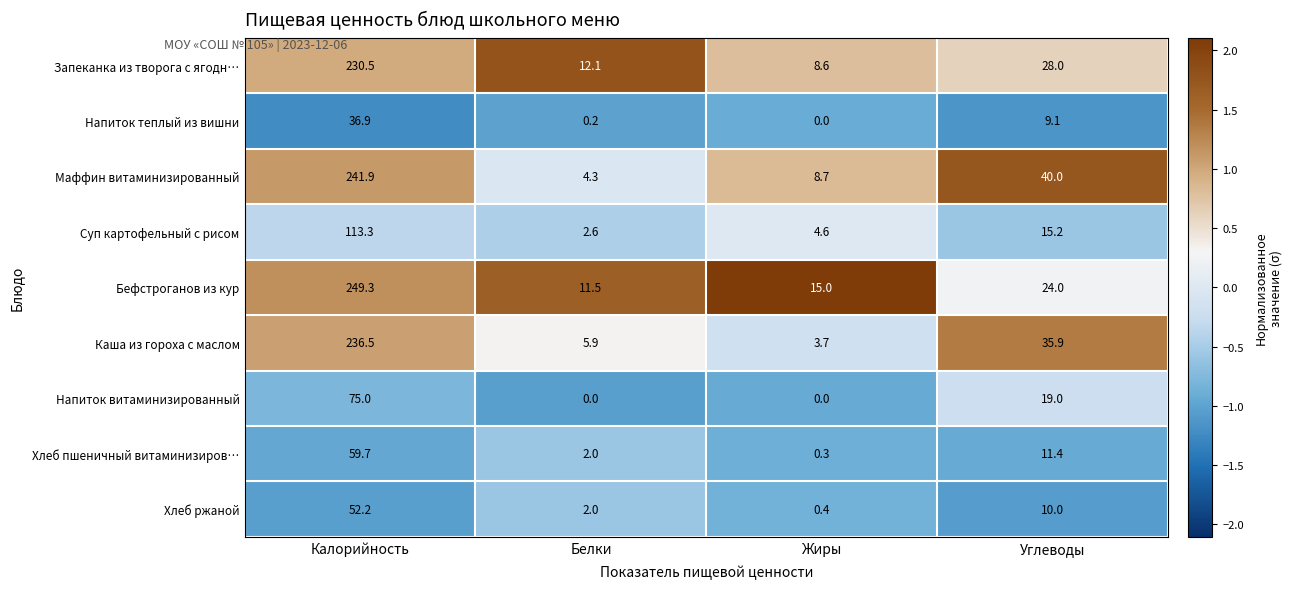

The value of Каша из гороха с маслом at Калорийность is 236.5. True or false?

True